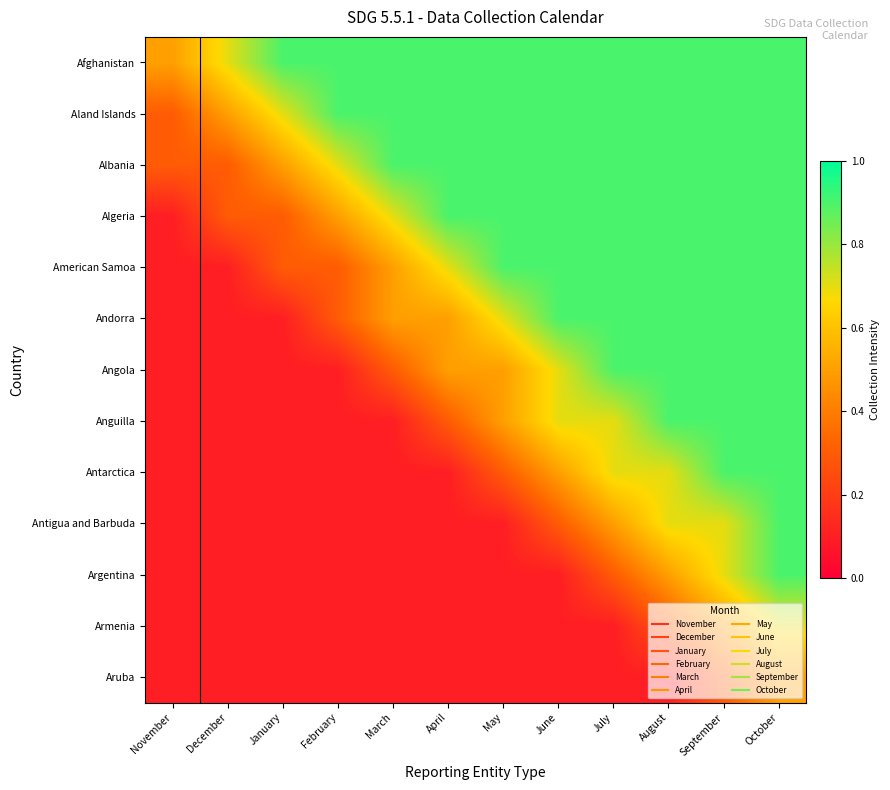

List the series in order of their peak value, highest first.

Afghanistan, Aland Islands, Albania, Algeria, American Samoa, Andorra, Angola, Anguilla, Antarctica, Antigua and Barbuda, Argentina, Armenia, Aruba